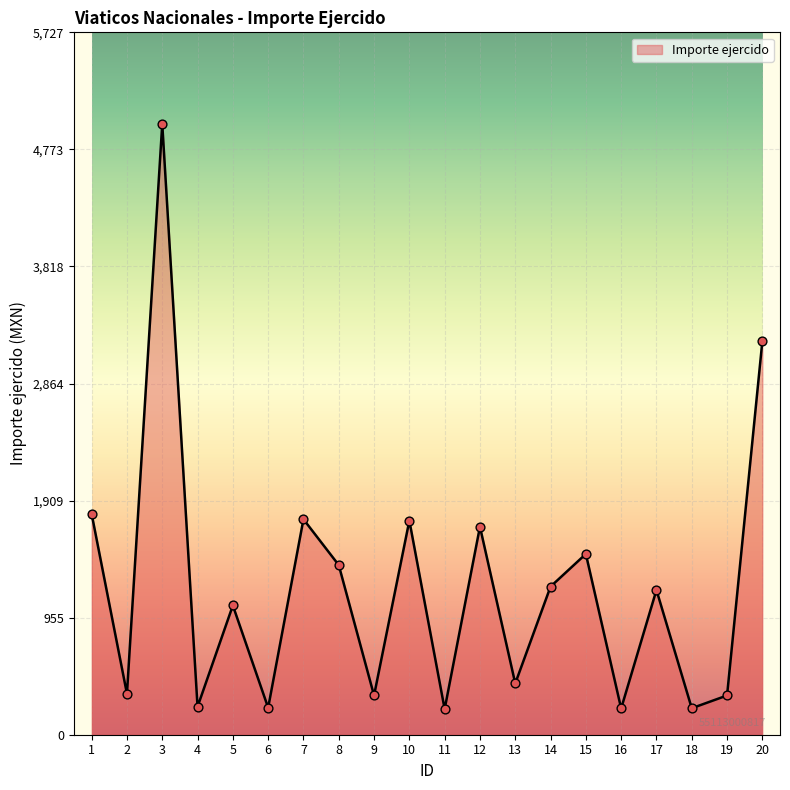

What is the change in value from 8 to 17?

-203.4